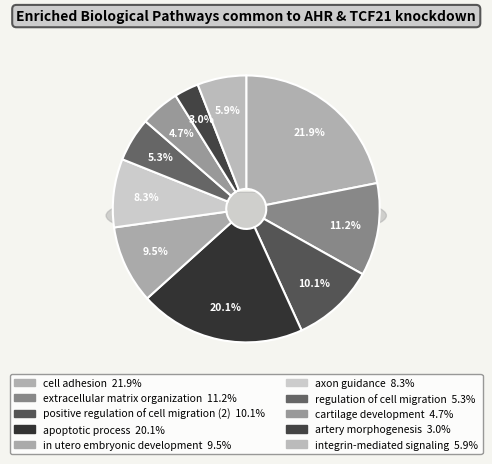

To the nearest percent, what percentage of the pie is regulation of cell migration?

5%